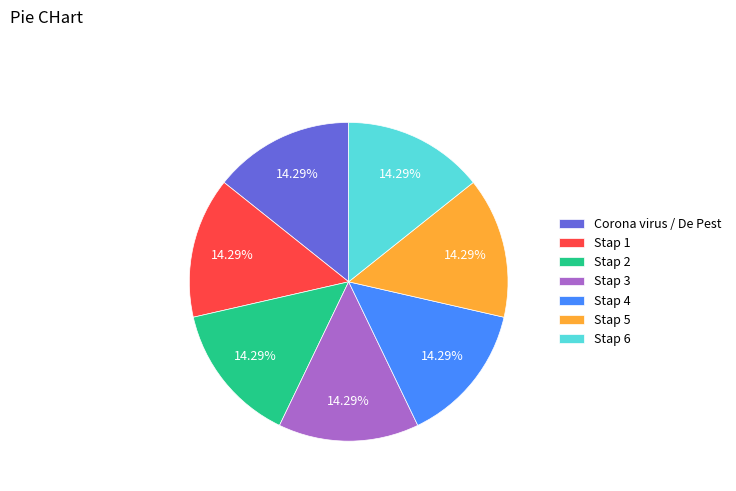

Approximately how many times larger is the value at Stap 1 compared to Stap 6?

1.0